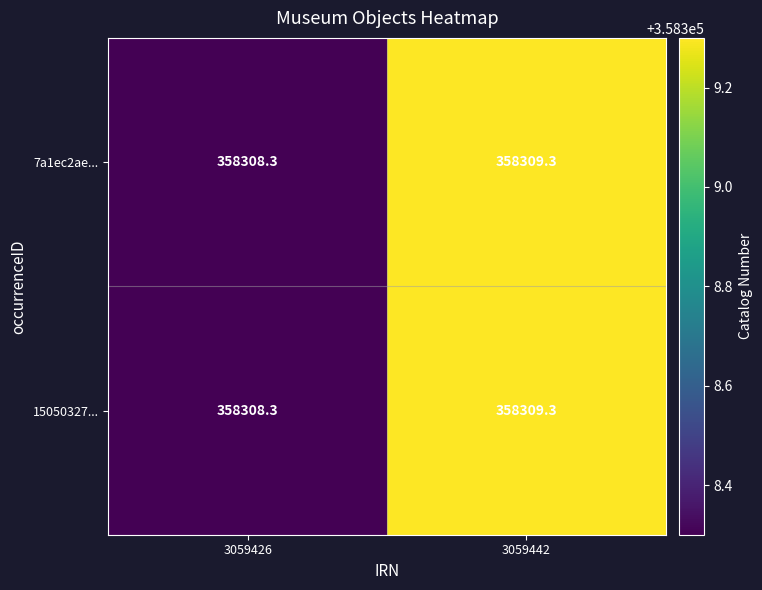

The value of 7a1ec2ae... at 3059442 is 217308.9. True or false?

False